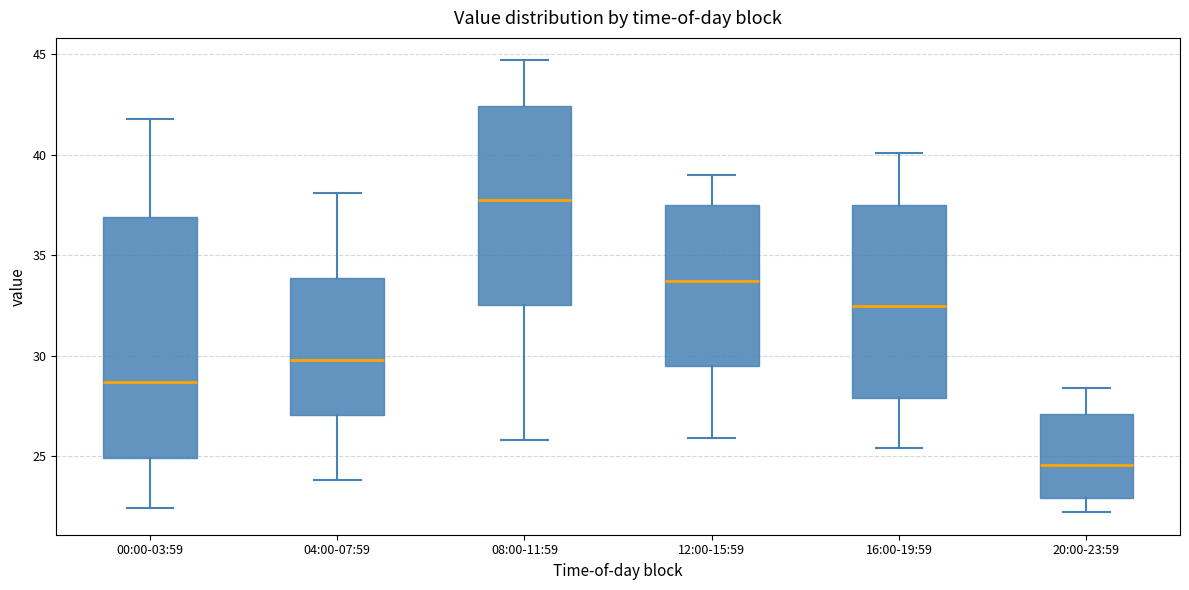

Which box's median line is the lowest?

20:00-23:59